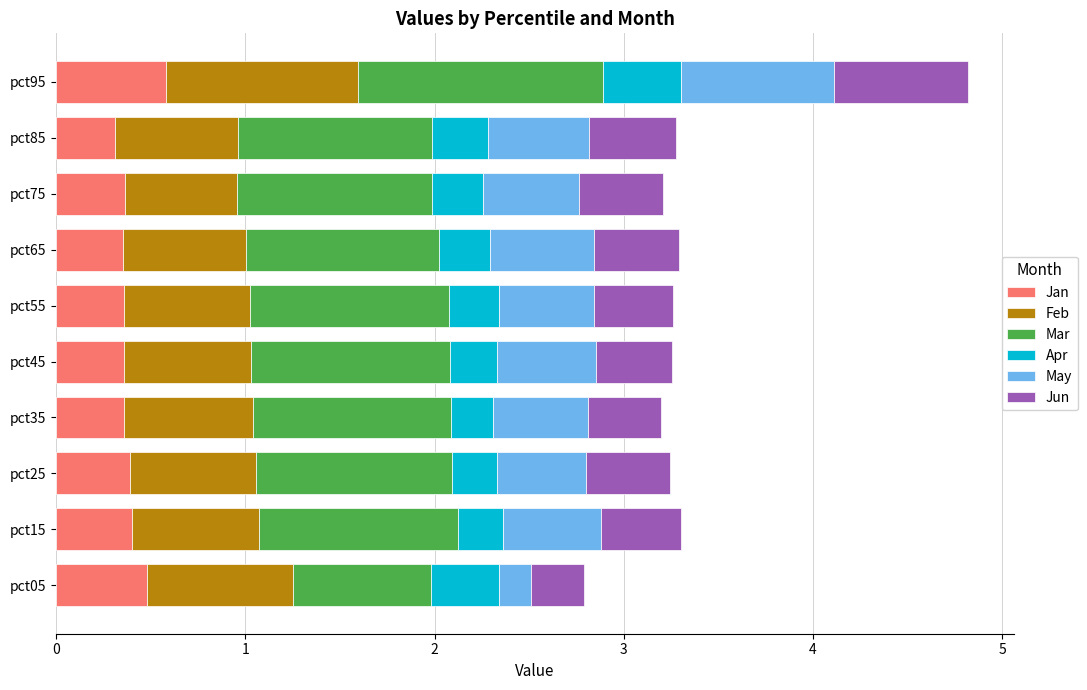

At which label does Jan reach its peak?

pct95